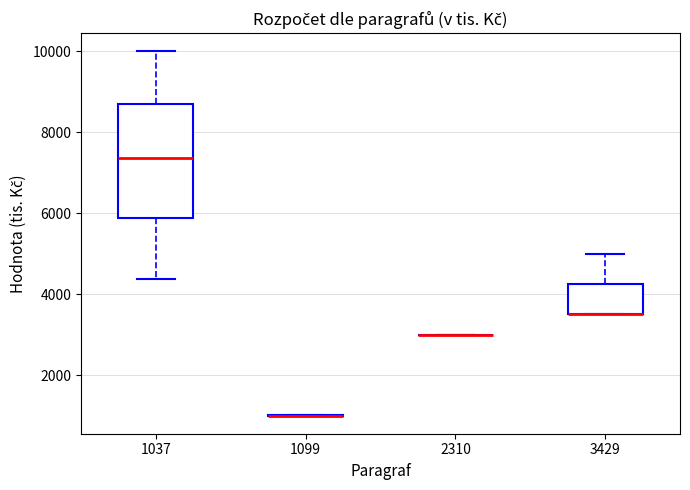

Reading left to right, transcribe this box plot: for each box, give where its median line is, the range the box spans, and where its two whiskers end, as read against the y-axis. The values are not printed on the chart, so give them approximately, as read against the axis.

1037: median 7400, box 5800 to 8600, whiskers 4400 to 10000
1099: box collapsed to a line at 1000, whiskers 1000 to 1000
2310: box collapsed to a line at 3000, whiskers 3000 to 3000
3429: median 3600 (drawn on the box's lower edge), box 3600 to 4200, whiskers 3600 to 5000